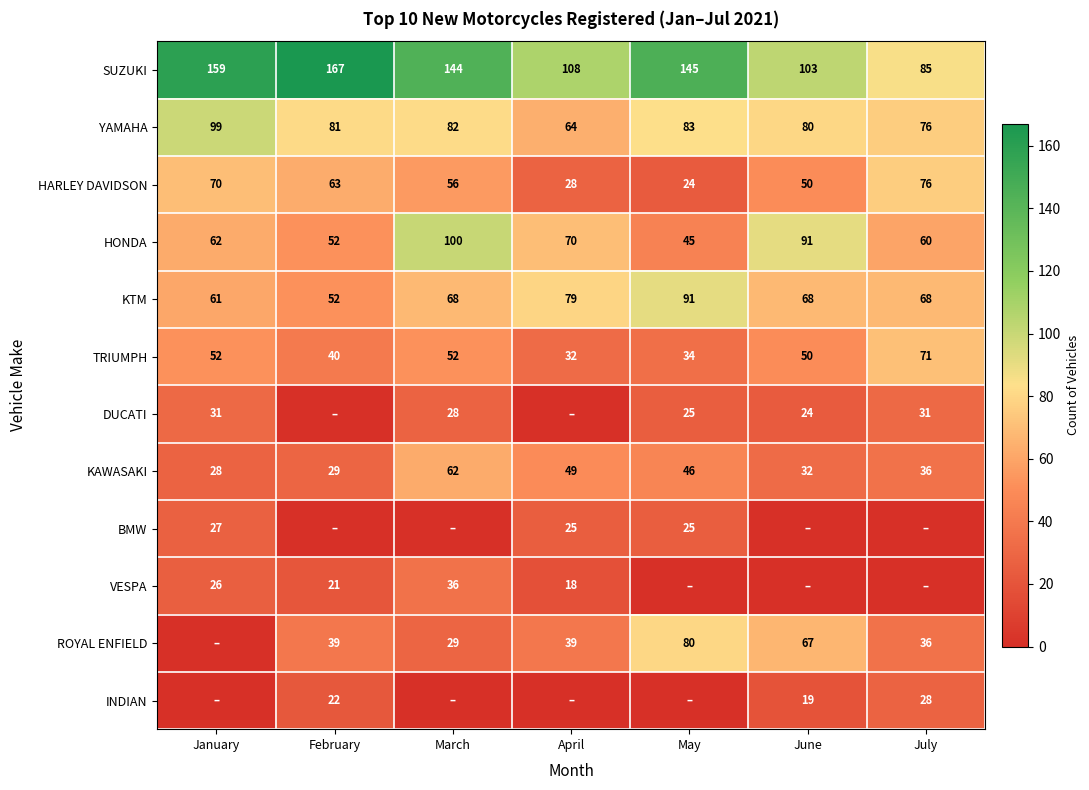

True or false: TRIUMPH has a value of 40 at February.

True